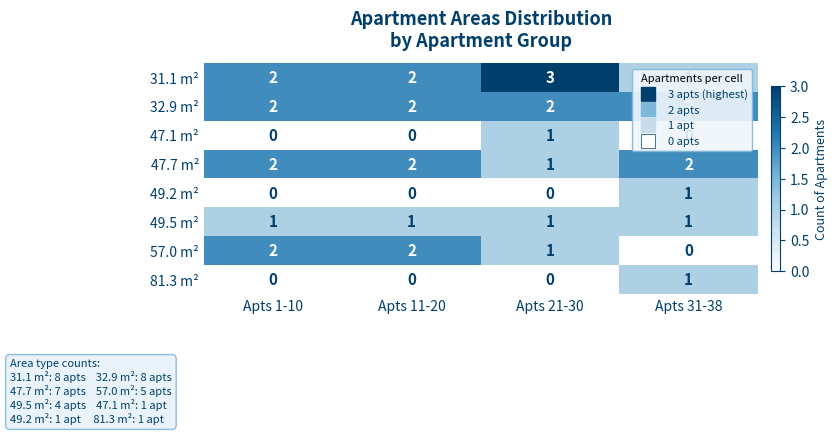

At how many categories does at least one series exceed 0?

4